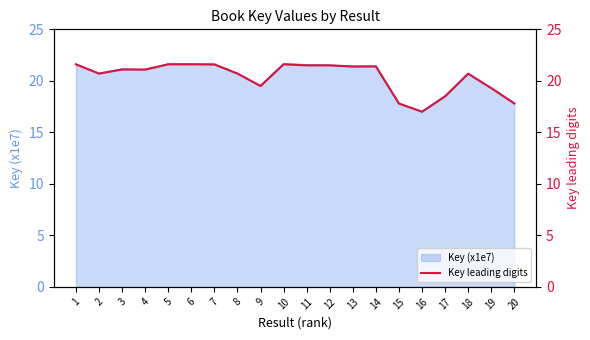

What is the difference between the maximum and second lowest values?

3.8